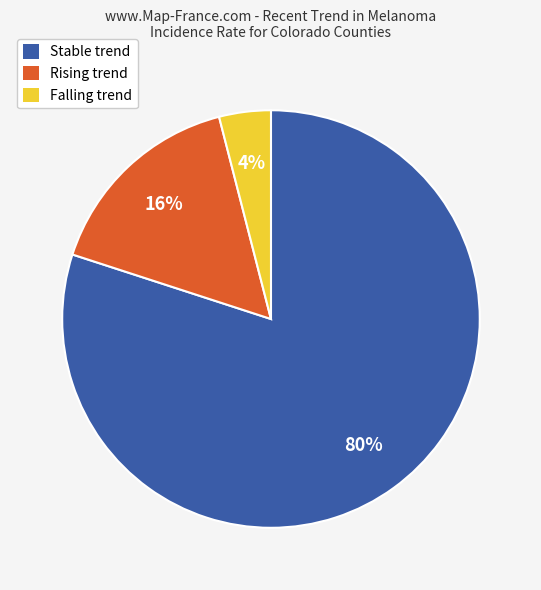

To the nearest percent, what is the difference between the largest and smallest slice percentages?

76%